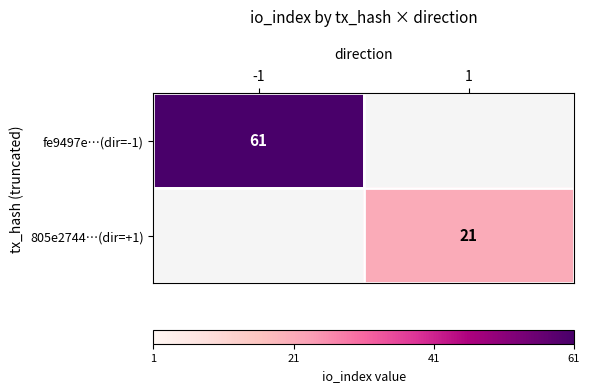

The 805e2744…(dir=+1) series shows 21 at 1. True or false?

True